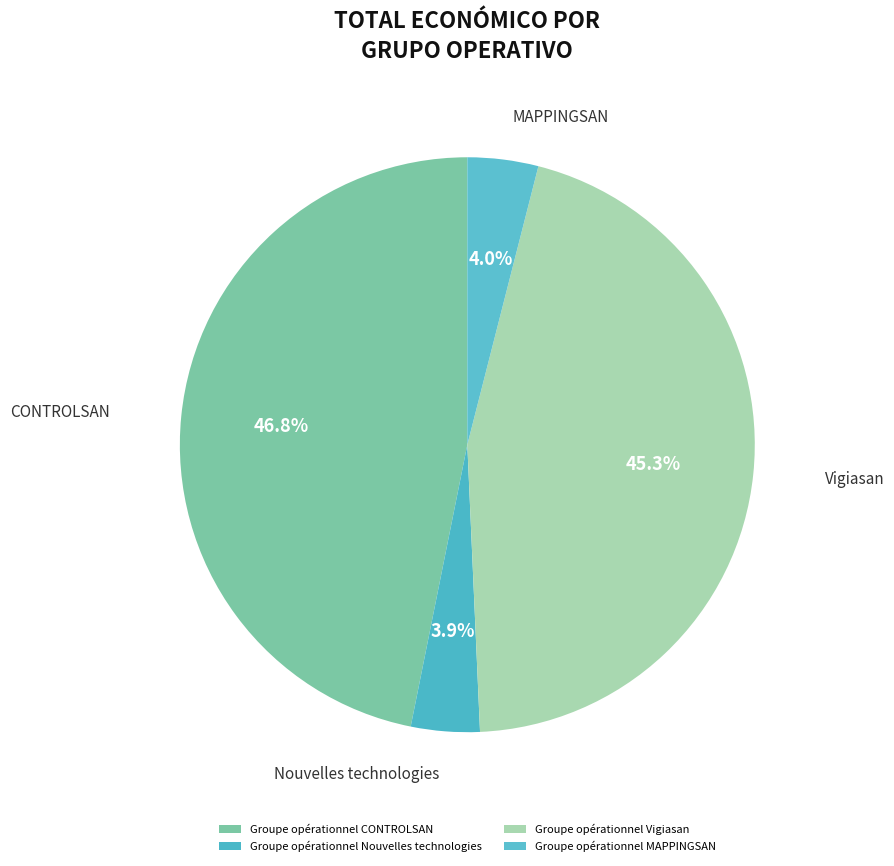

Is it true that Groupe opérationnel Vigiasan is 59% of the pie?

False